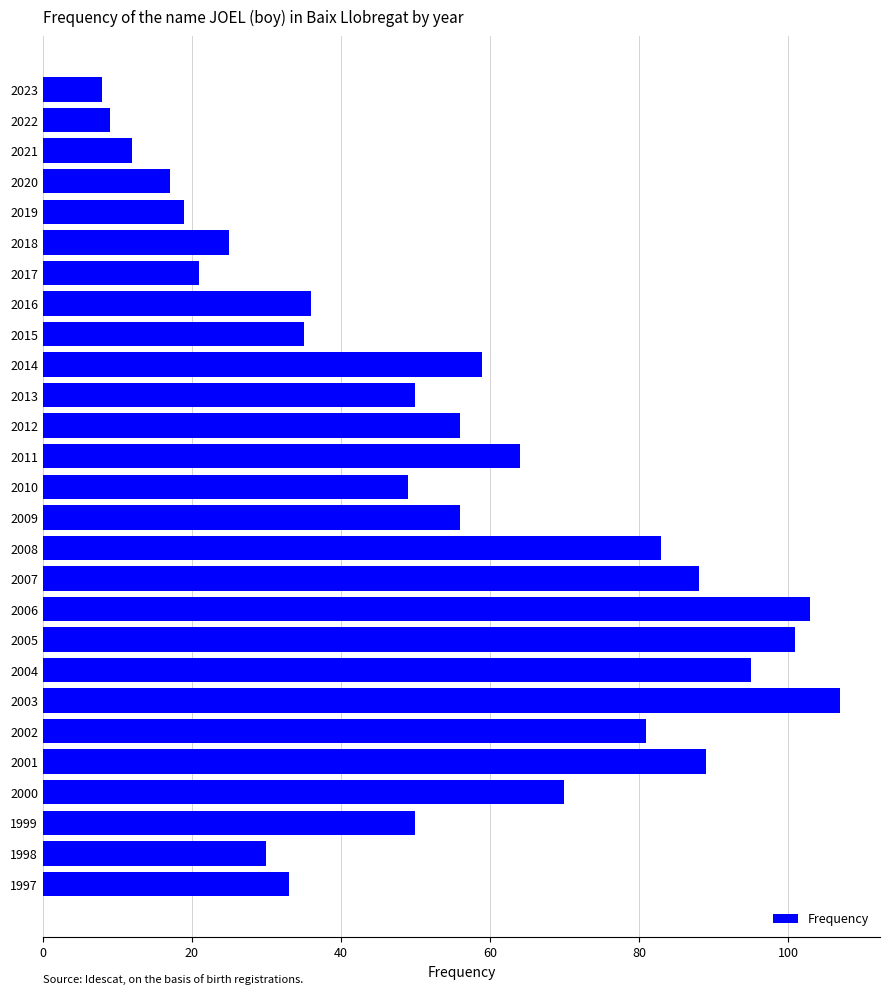

What is the value of the 1st bar from the top?

8